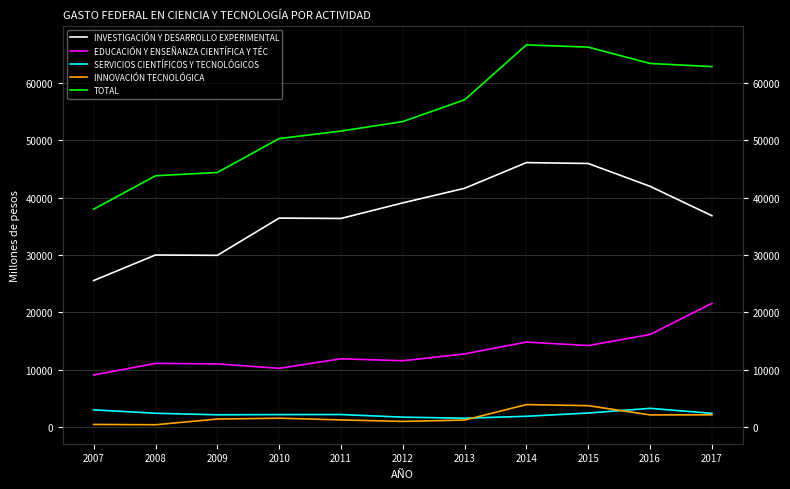

What is the value of the TOTAL point at the 4th from the left?

50320